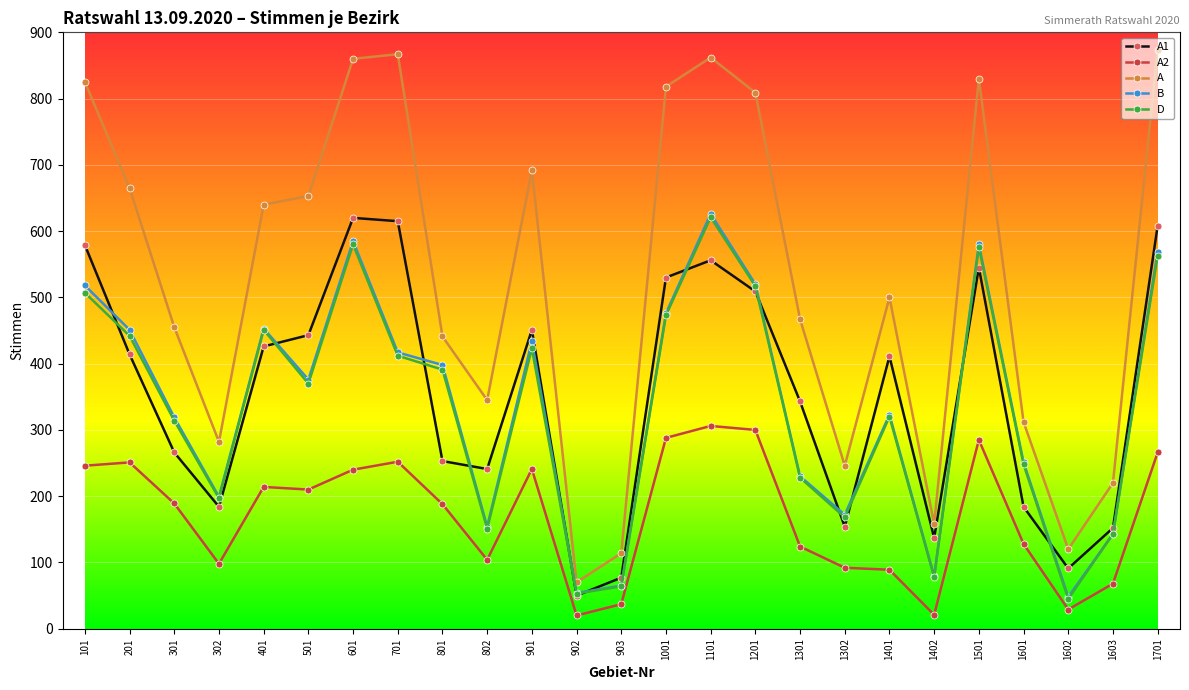

True or false: D has more than 1 interior local peaks.

True